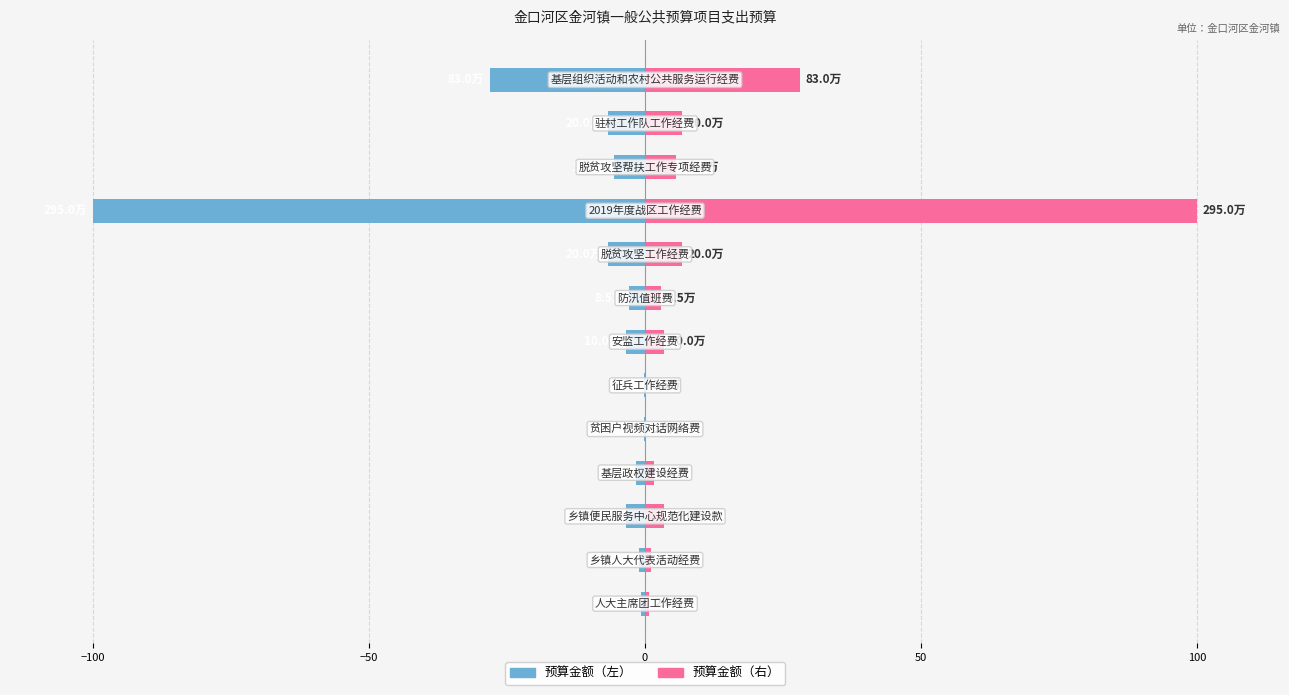

Which has a higher value, 8 or 50?

50